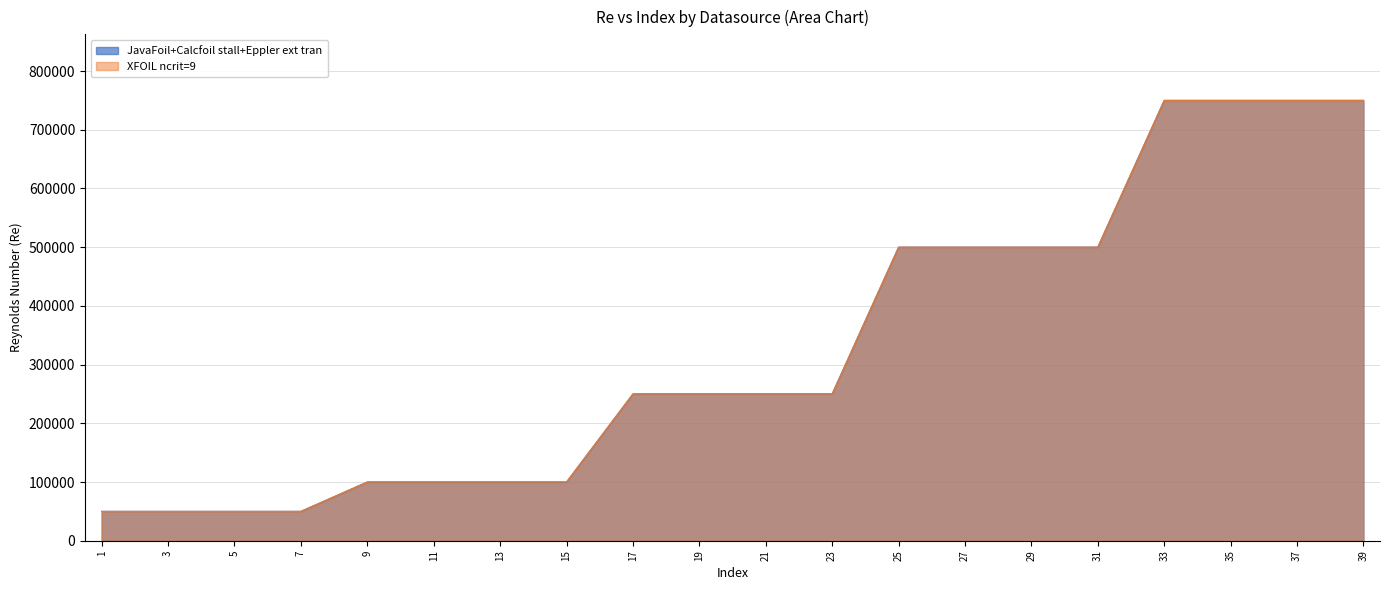

Reading left to right, transcribe all the data shown in this chart.

JavaFoil: 50000	50000	50000	50000	100000	100000	100000	100000	250000	250000	250000	250000	500000	500000	500000	500000	750000	750000	750000	750000
XFOIL ncrit=9: 50000	50000	50000	50000	100000	100000	100000	100000	250000	250000	250000	250000	500000	500000	500000	500000	750000	750000	750000	750000